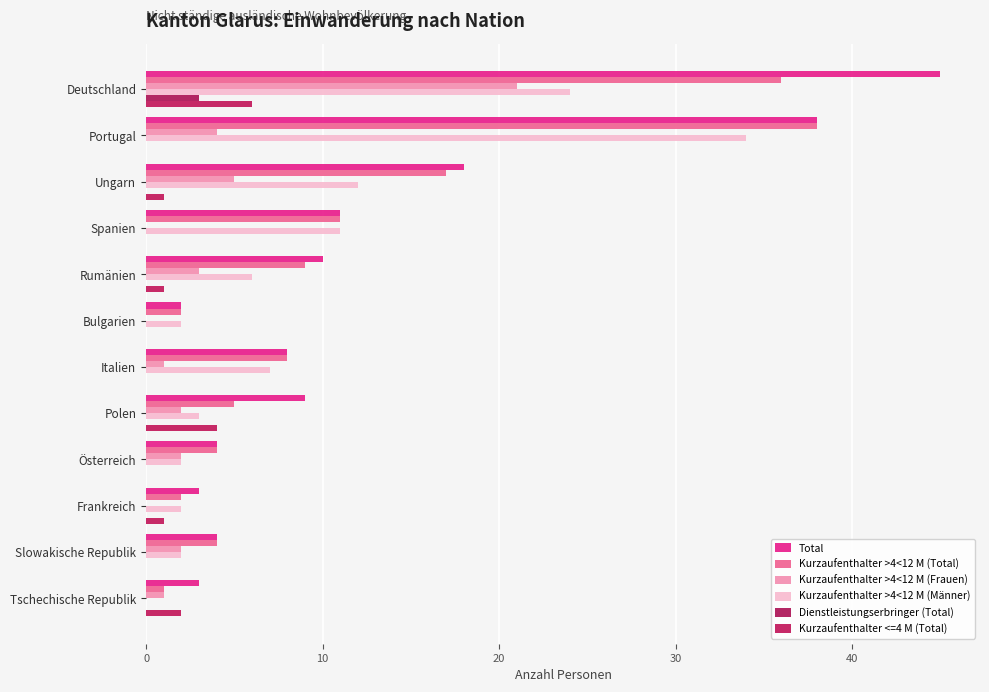

How many categories are shown in the chart?

12